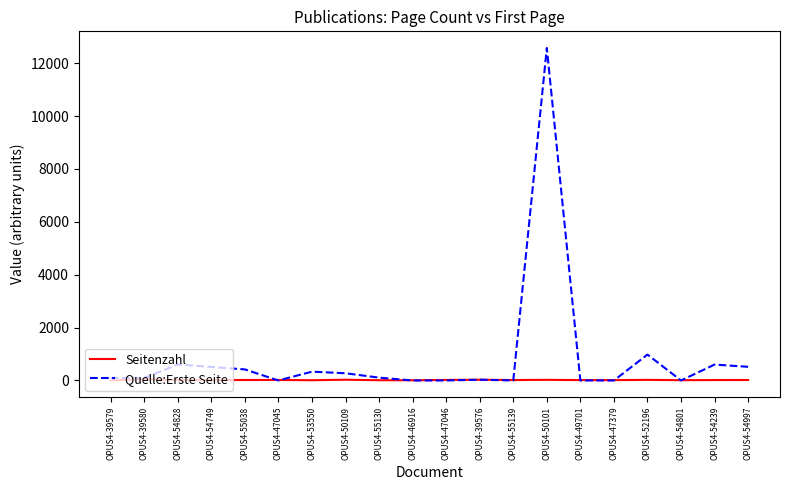

Is it true that Quelle:Erste Seite equals -4884 at OPUS4-47045?

False